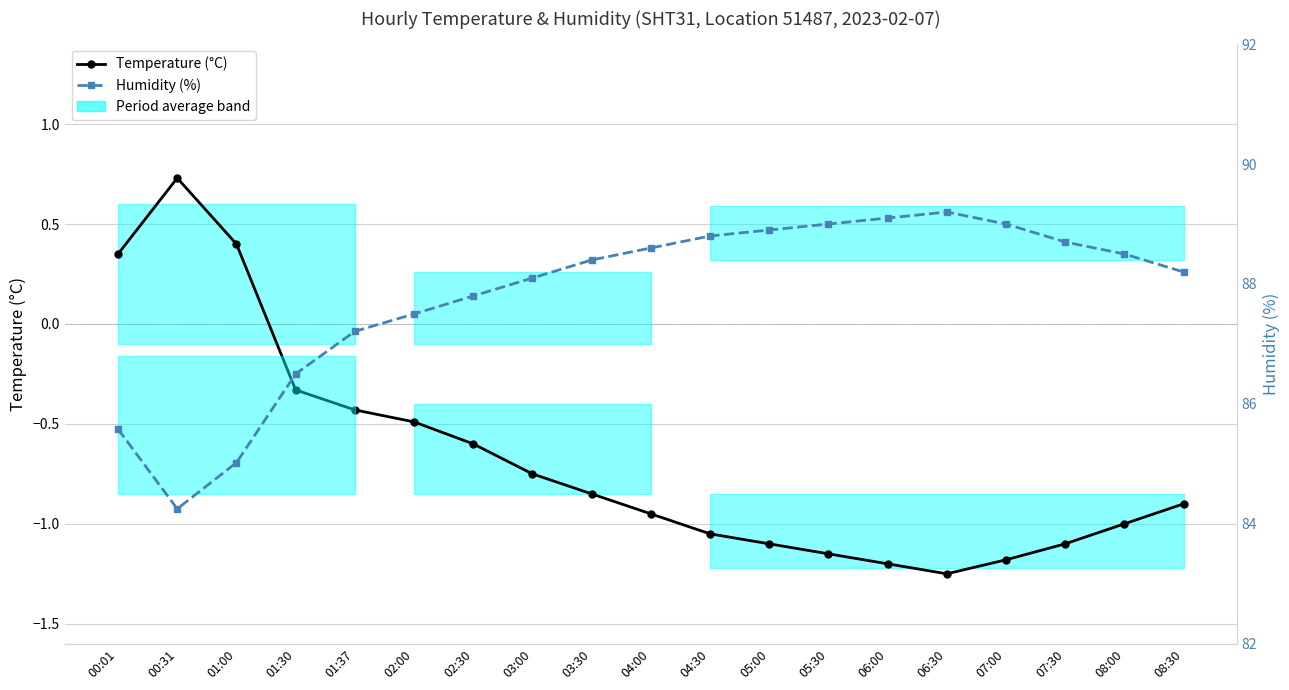

How many values in the Temperature (°C) series exceed 0?

3